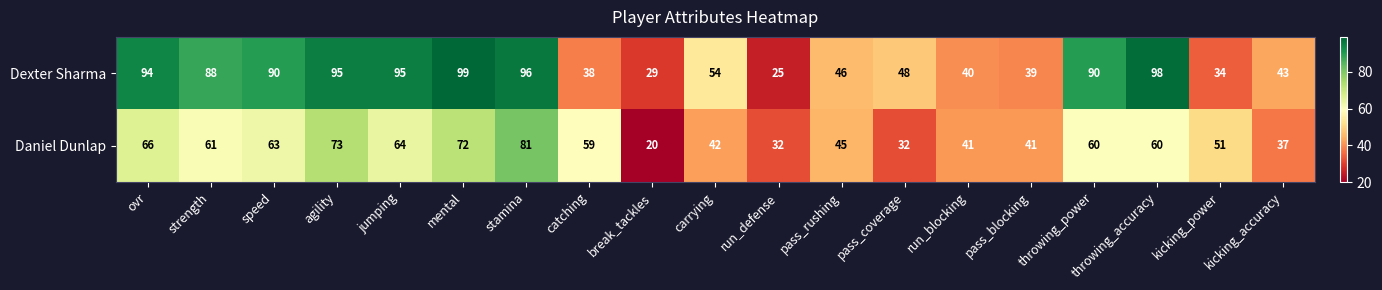

The Daniel Dunlap series shows 41 at run_blocking. True or false?

True